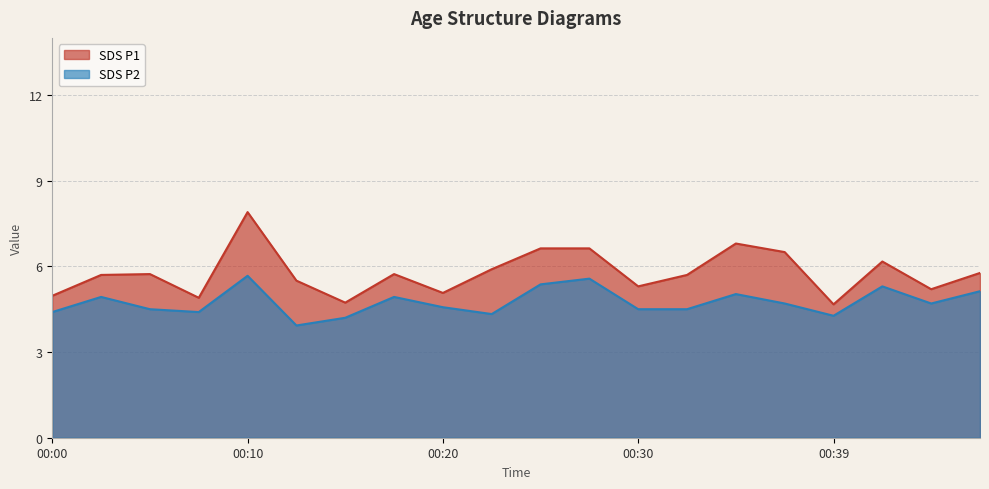

Which series has the largest range (max minus min)?

SDS_P1